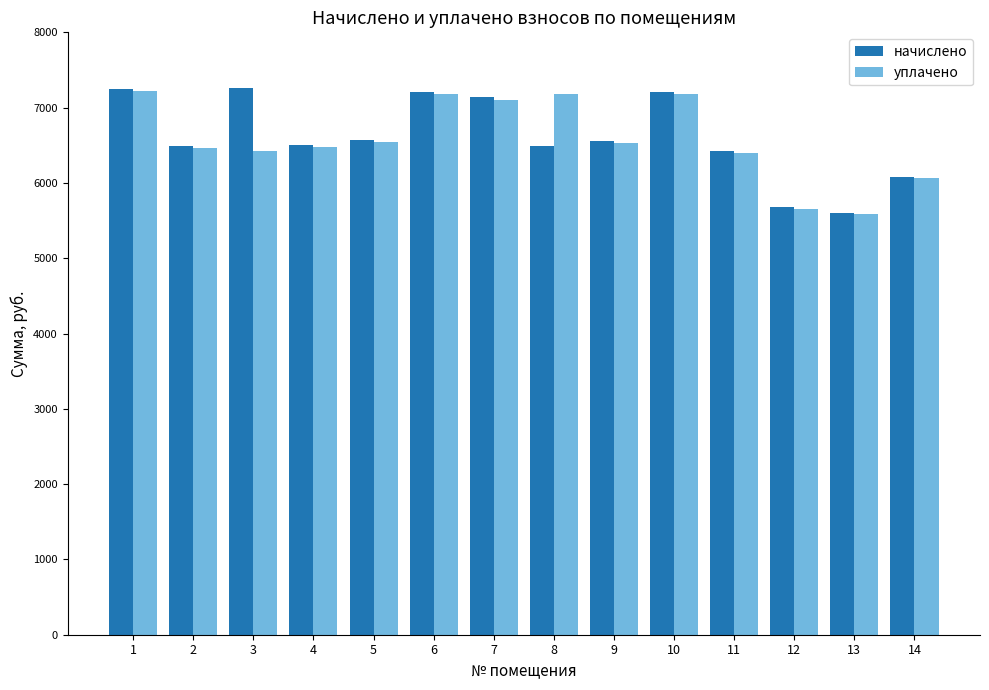

True or false: начислено has a value of 9436.4 at 9.

False